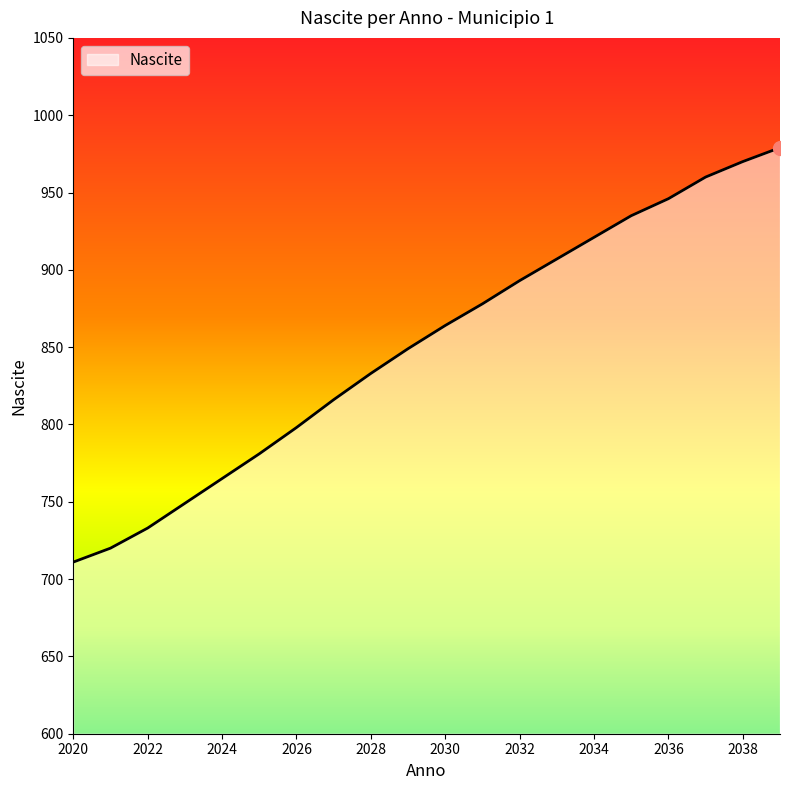

What is the difference between the maximum and minimum values?

268